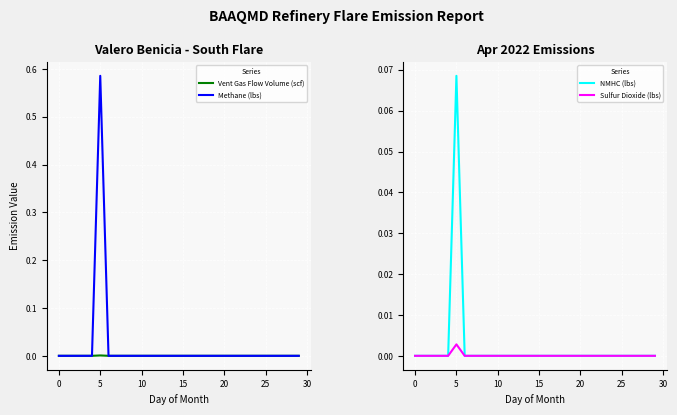

Which category has the highest value in the Methane (lbs) series?

5